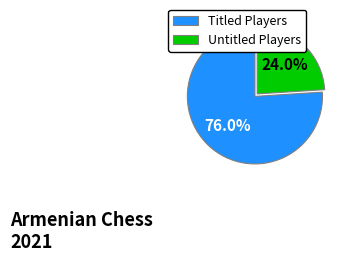

Approximately how many times larger is the value at Untitled Players compared to Titled Players?

0.3